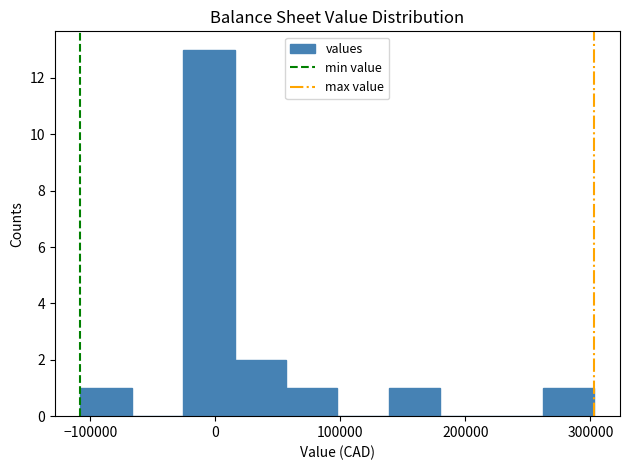

How tall is the bar that spans 140000 to 180000 on the x-axis? Neither the bar edges nor the heights are printed on the chart, so give them approximately, as read against the axes.

1